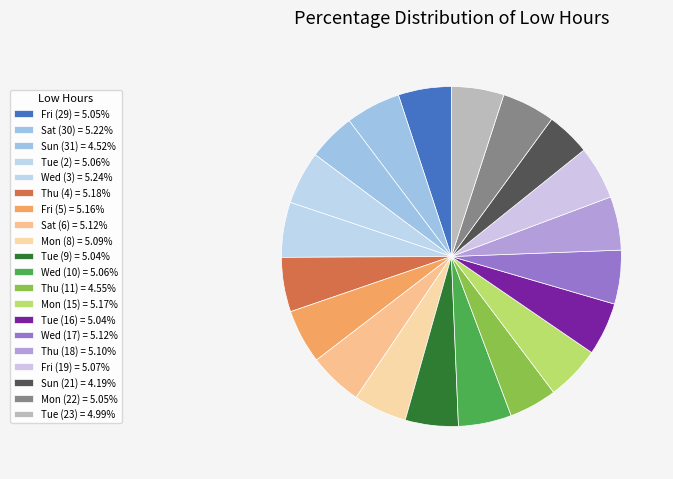

What is the total percentage of Mon (15) and Tue (9)?

10.2%